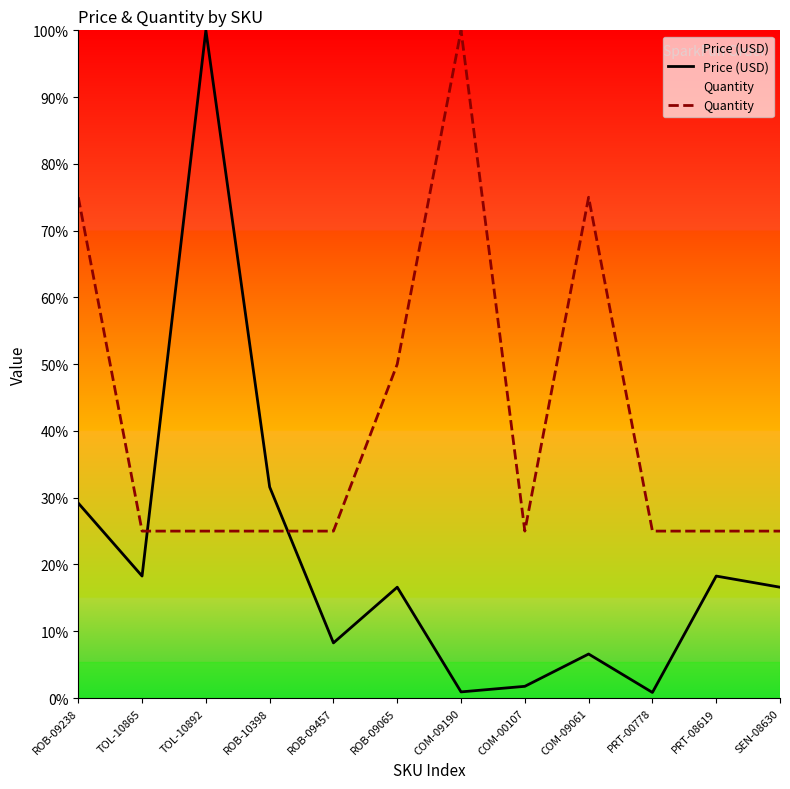

List the series in order of their peak value, lowest first.

Price (USD), Quantity